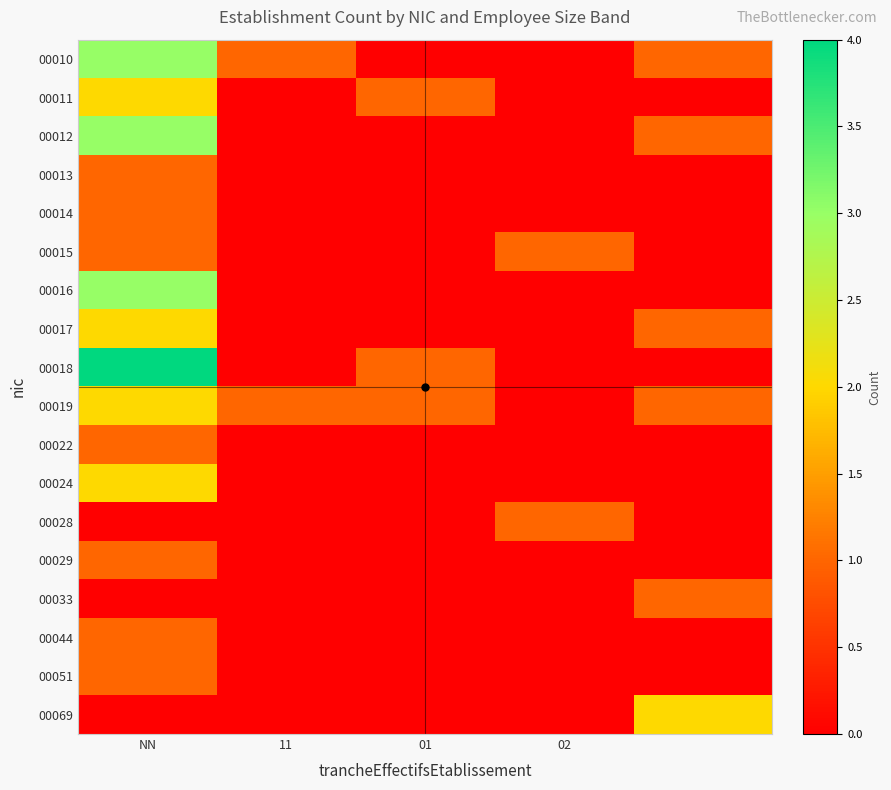

Rank the series by their maximum value, from lowest to highest.

00013, 00014, 00015, 00022, 00028, 00029, 00033, 00044, 00051, 00011, 00017, 00019, 00024, 00069, 00010, 00012, 00016, 00018